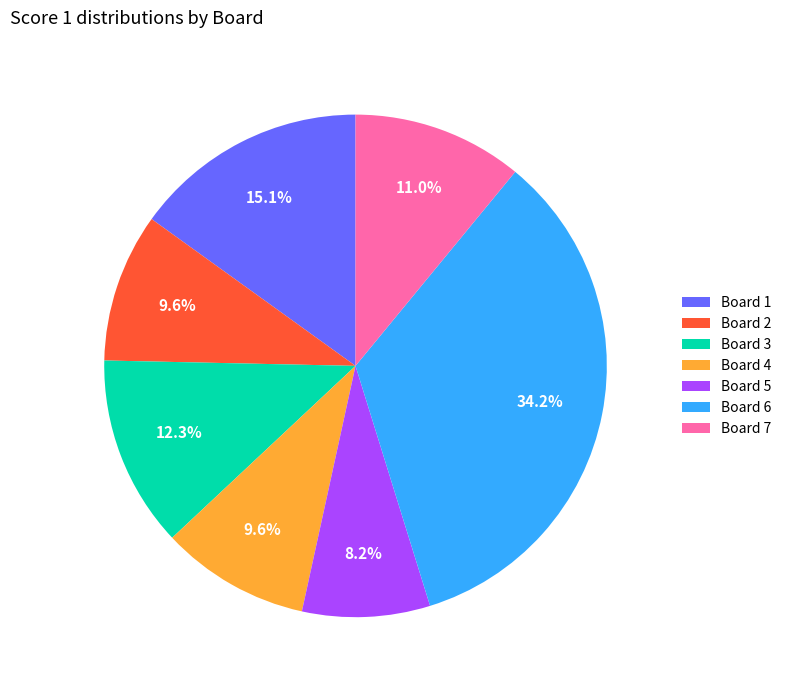

Do Board 1 and Board 5 together represent more than half of the pie?

No